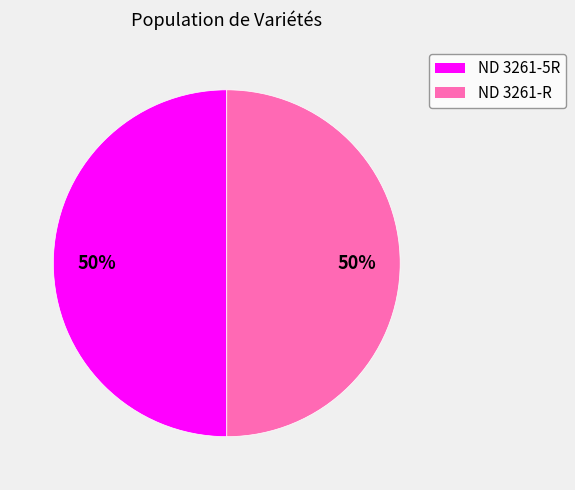

To the nearest percent, what percentage of the pie is ND 3261-5R?

50%